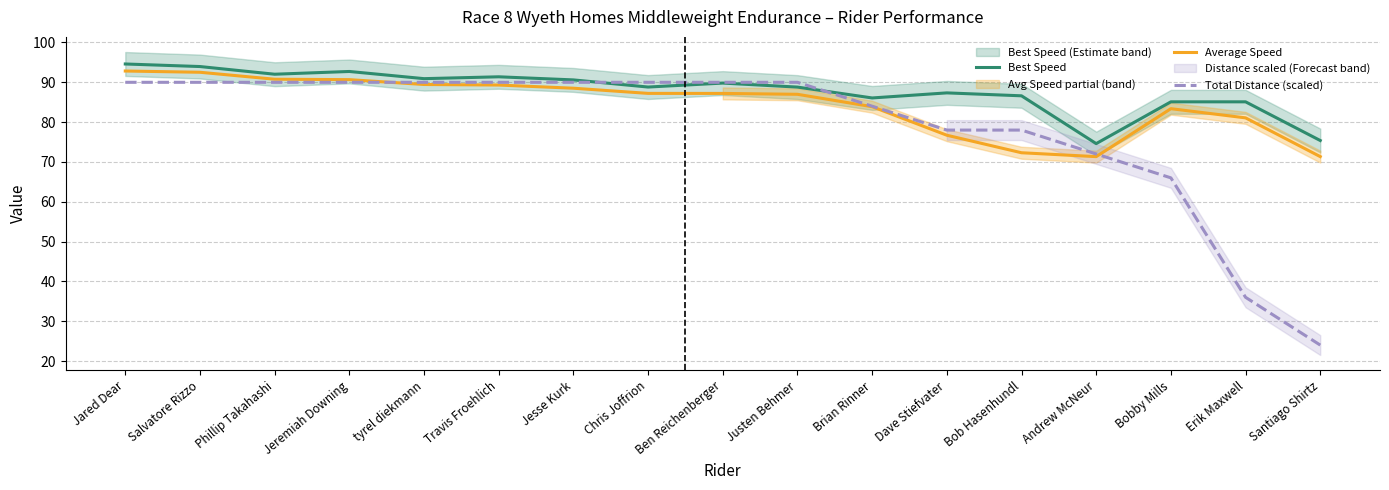

Does the chart display data point markers on the line(s)?

No